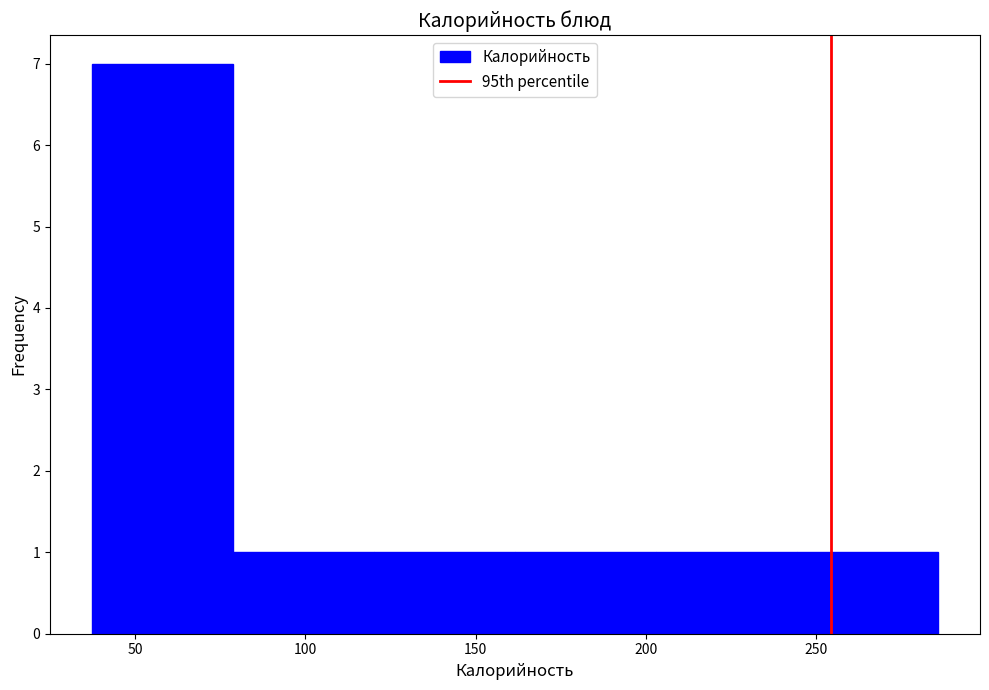

Reading left to right, transcribe this chart: for each bar, give the range it covers on the x-axis and its height. Neither the bar edges nor the heights are printed on the chart, so give them approximately, as read against the axes.

35 to 80: 7
80 to 120: 1
120 to 160: 1
160 to 205: 1
205 to 245: 1
245 to 285: 1